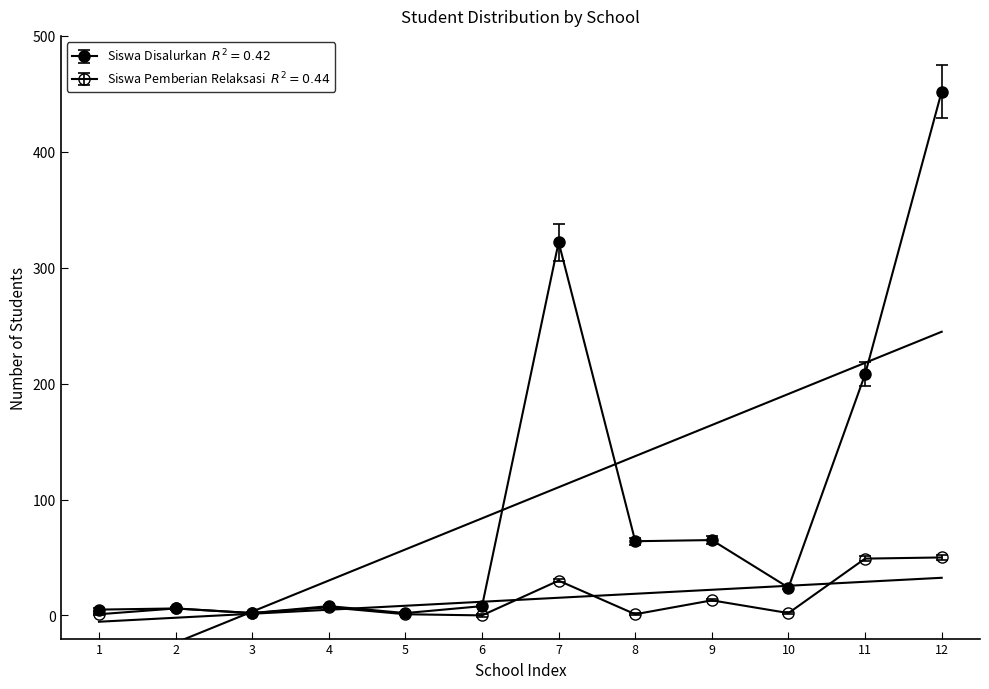

What is the difference between the second highest and second lowest values in the Siswa Disalurkan series?

320